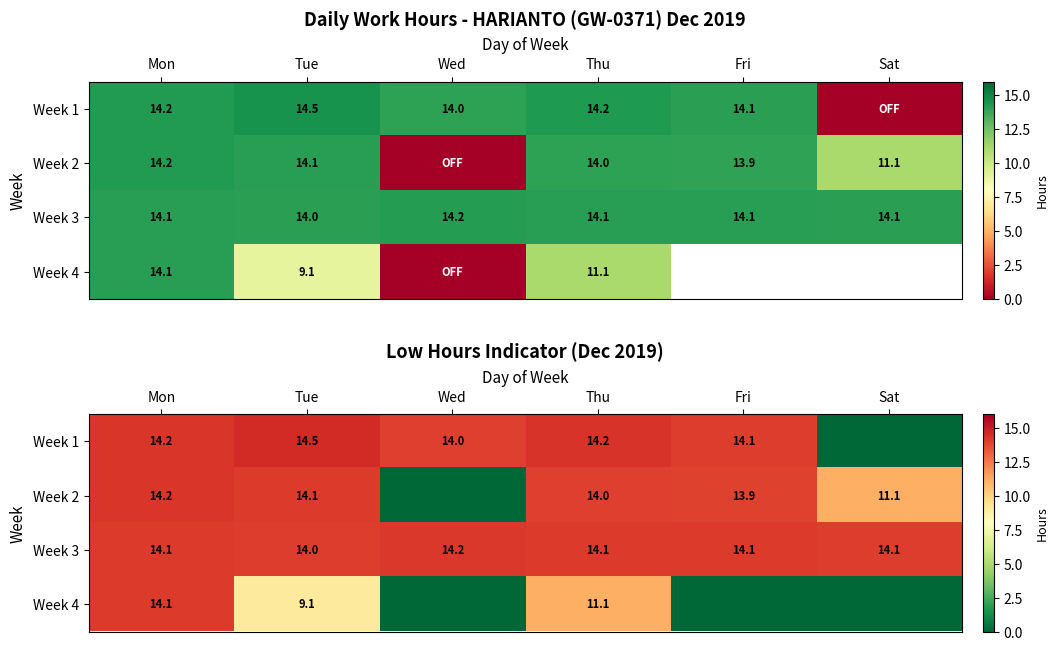

What is the greatest value displayed?

14.5